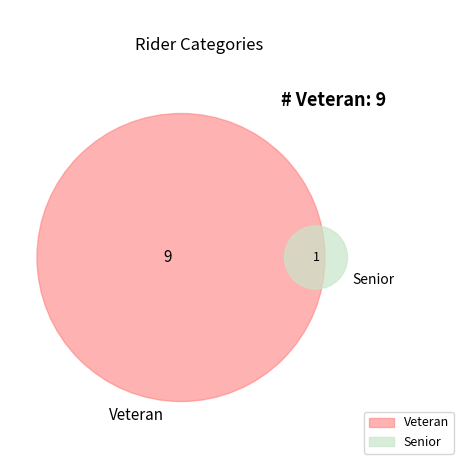

How many slices are in this pie chart?

2